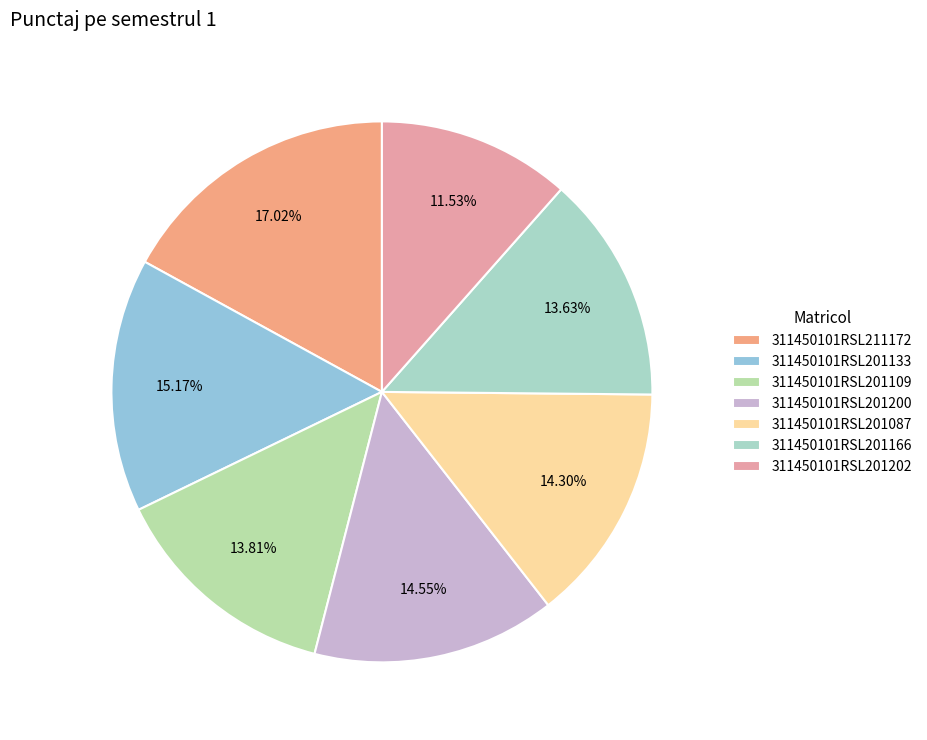

Which slice is the largest?

311450101RSL211172